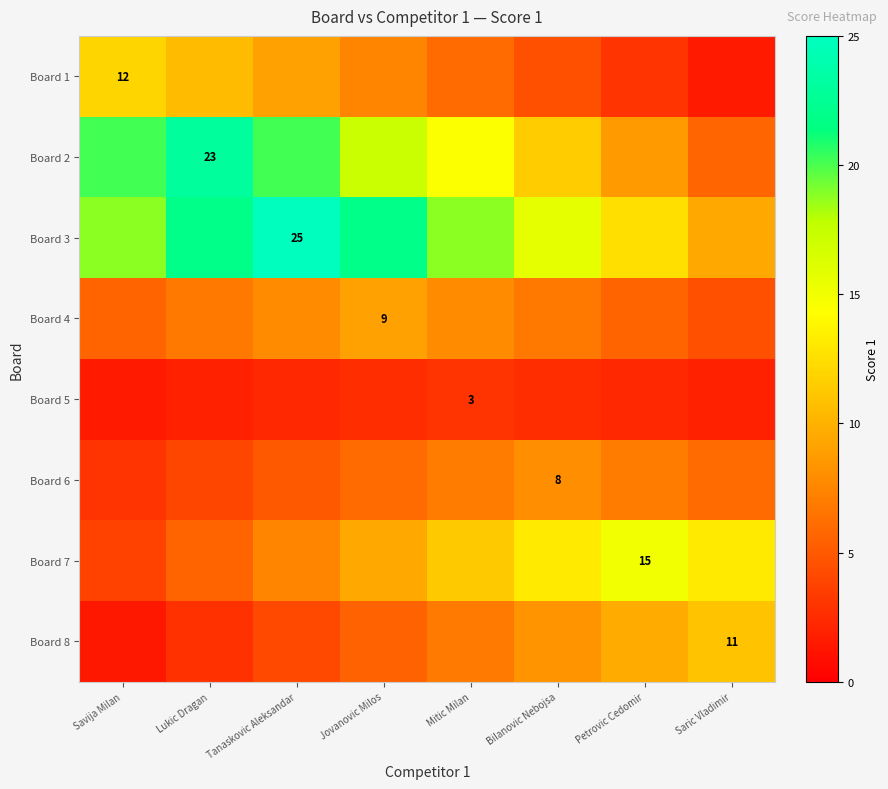

The Board 5 series shows 1.5 at Petrovic Cedomir. True or false?

False